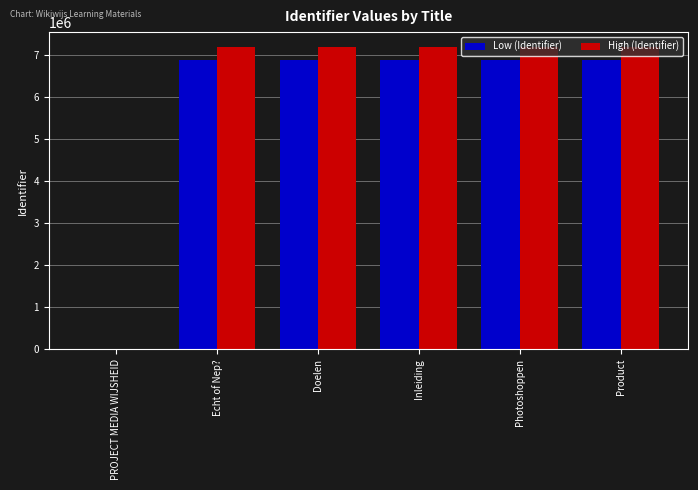

What is the sum of all Low (Identifier) values?

34376099